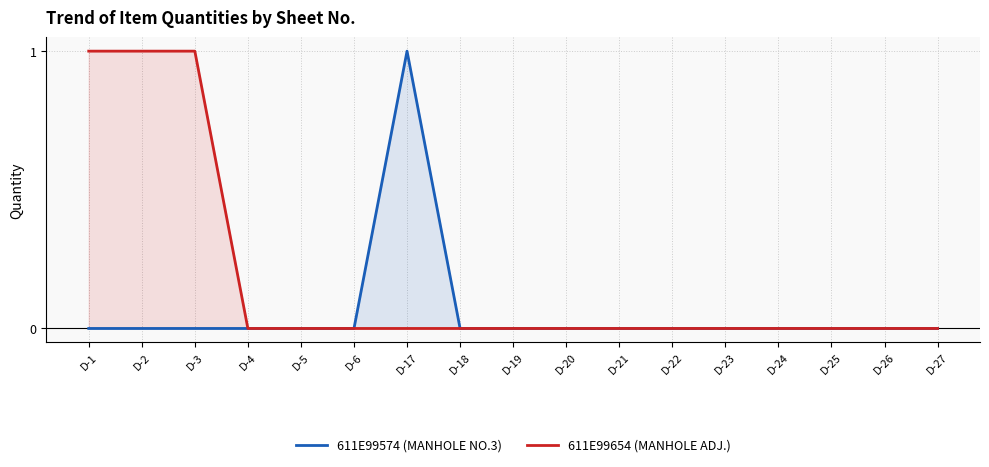

Which series has the largest range (max minus min)?

611E99574 (MANHOLE NO.3)